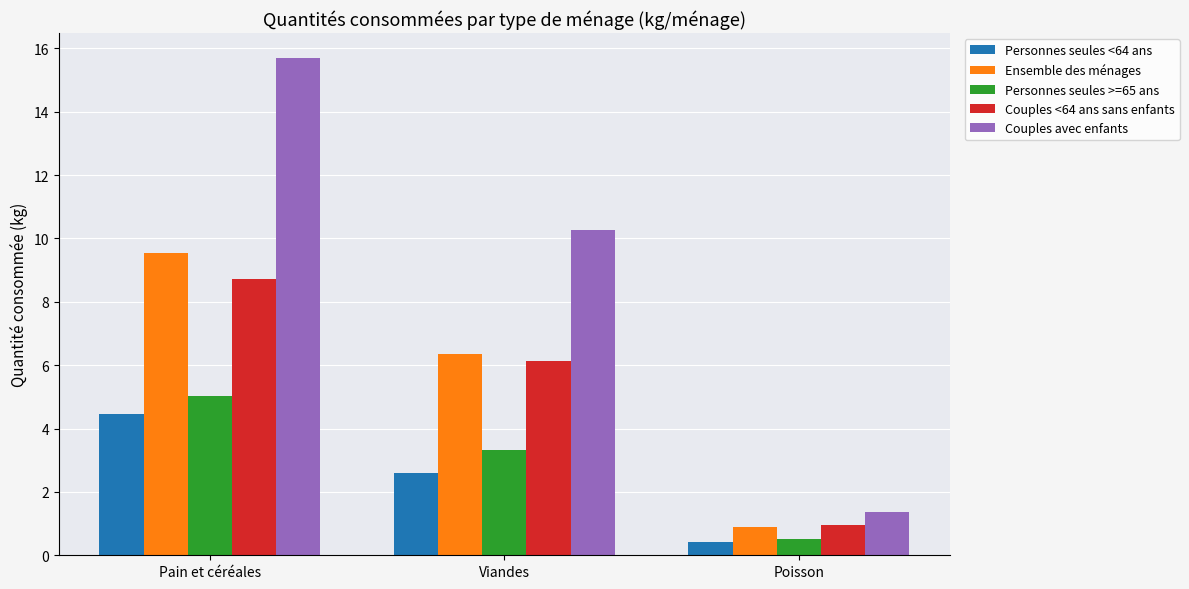

Which series has the largest total across all categories?

Couples avec enfants